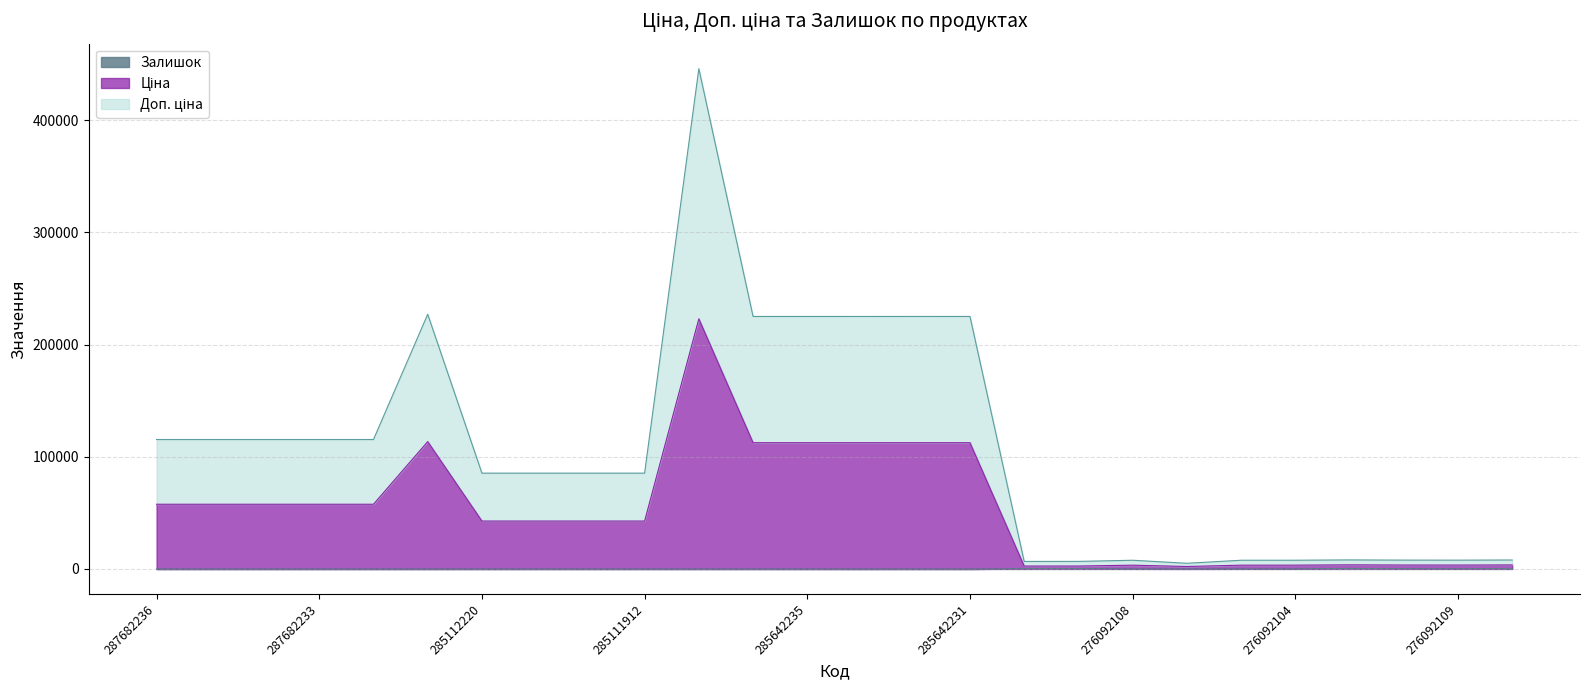

What is the difference between the maximum and minimum values in the Залишок series?

446.0